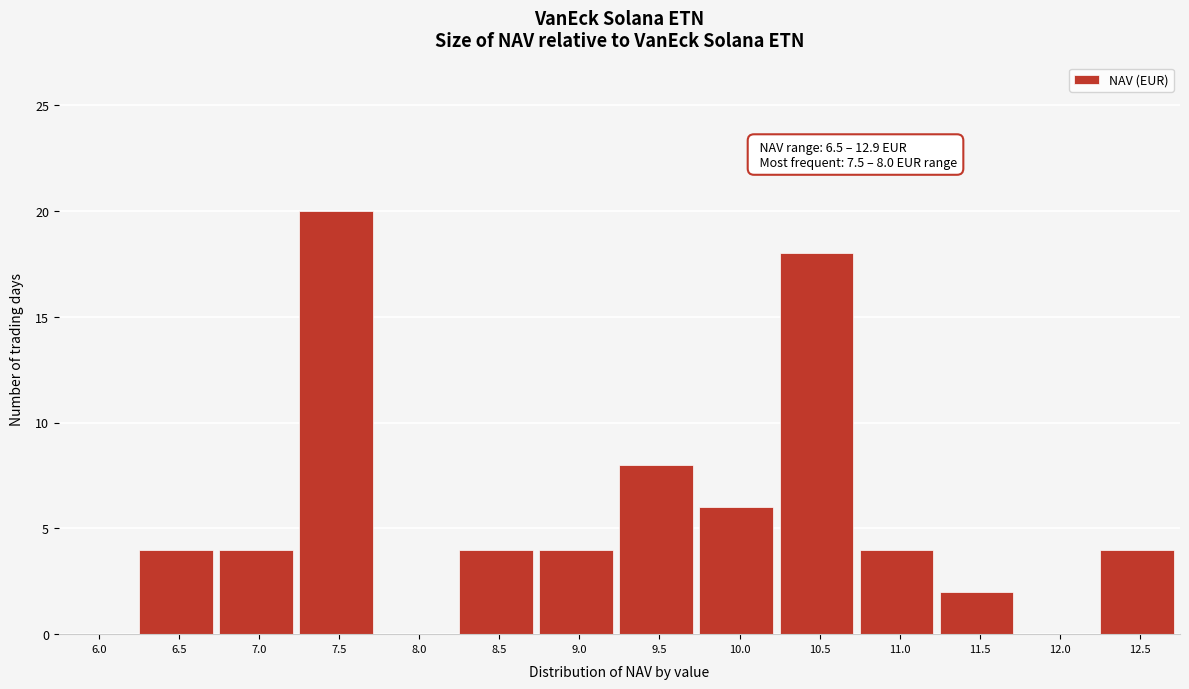

Reading left to right, what are all the values shown in this chart?

6.0=0	6.5=4	7.0=4	7.5=20	8.0=0	8.5=4	9.0=4	9.5=8	10.0=6	10.5=18	11.0=4	11.5=2	12.0=0	12.5=4